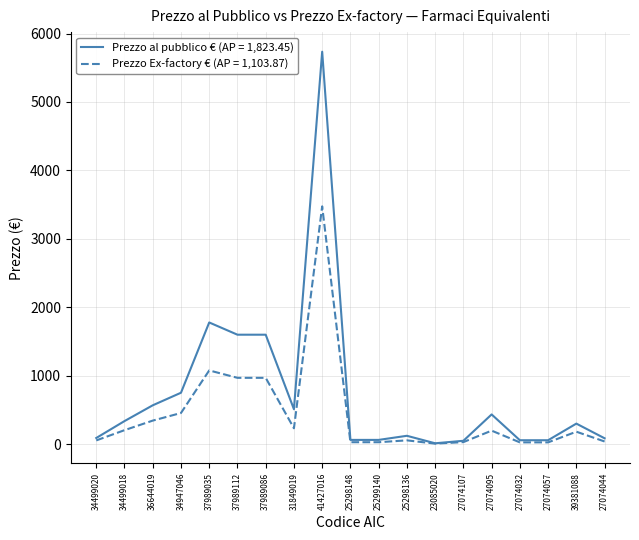

Which series has the largest total across all categories?

Prezzo al pubblico € (AP = 1,823.45)